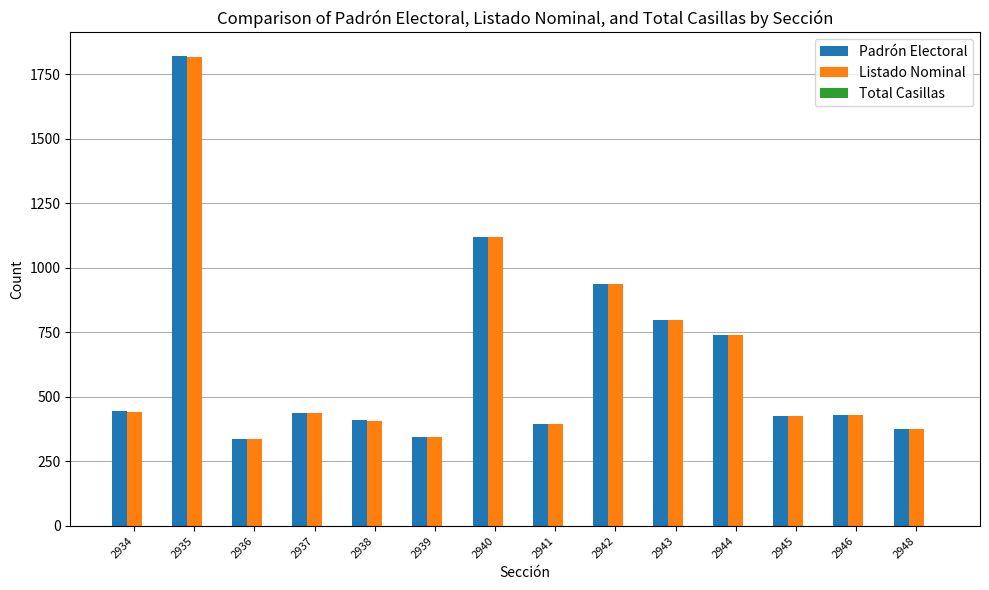

How many groups of bars are there?

14